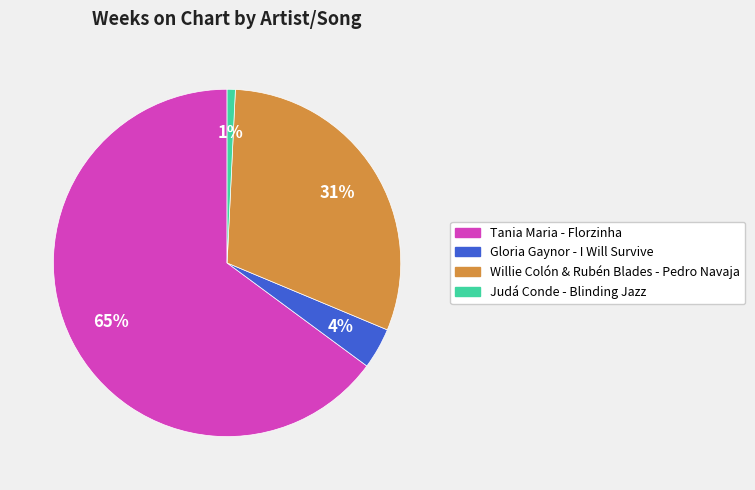

Does Tania Maria - Florzinha account for over 50% of the chart?

Yes